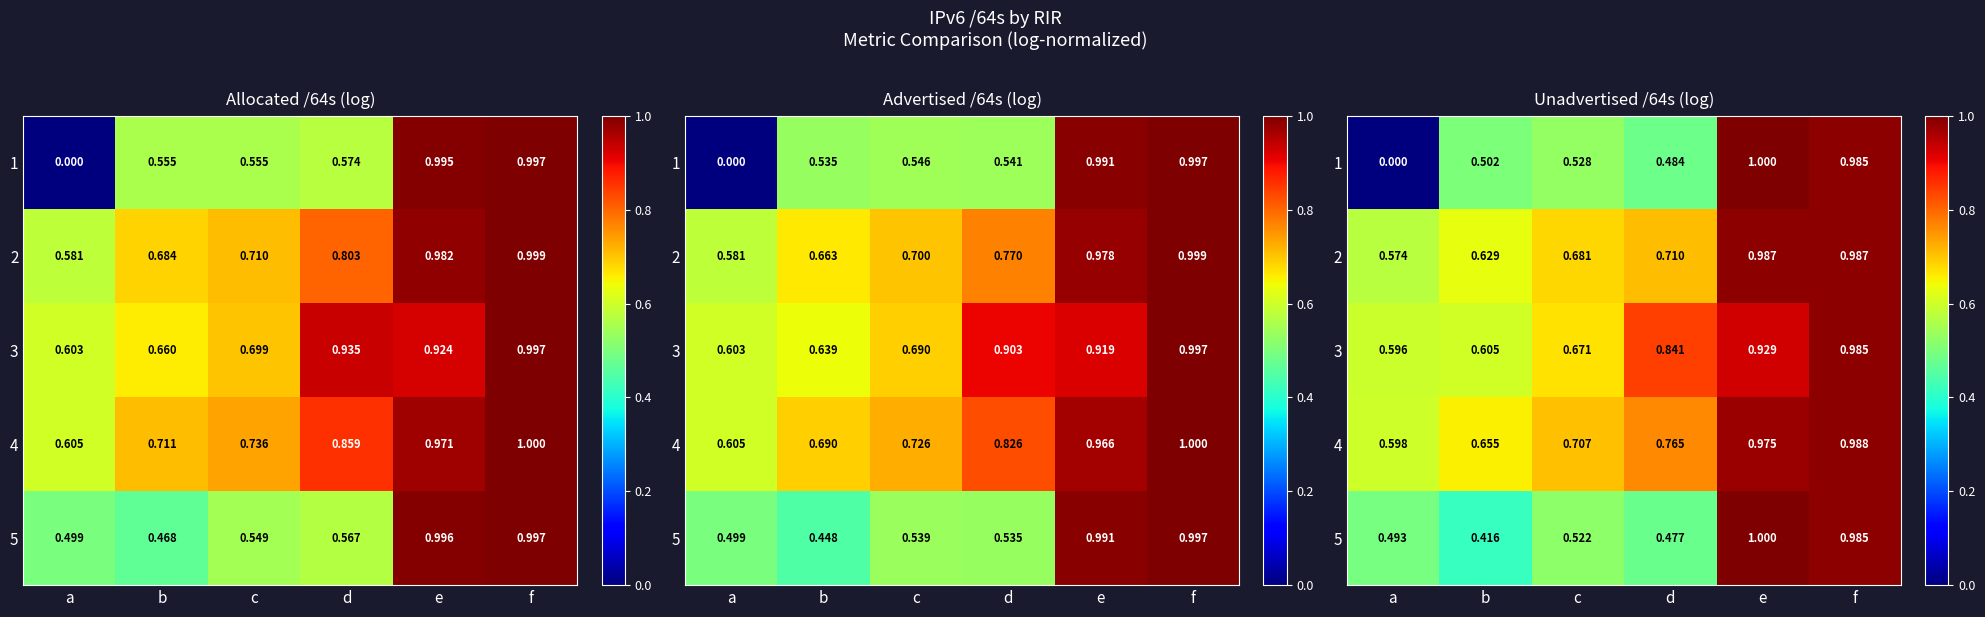

At which label does 5 reach its minimum?

b